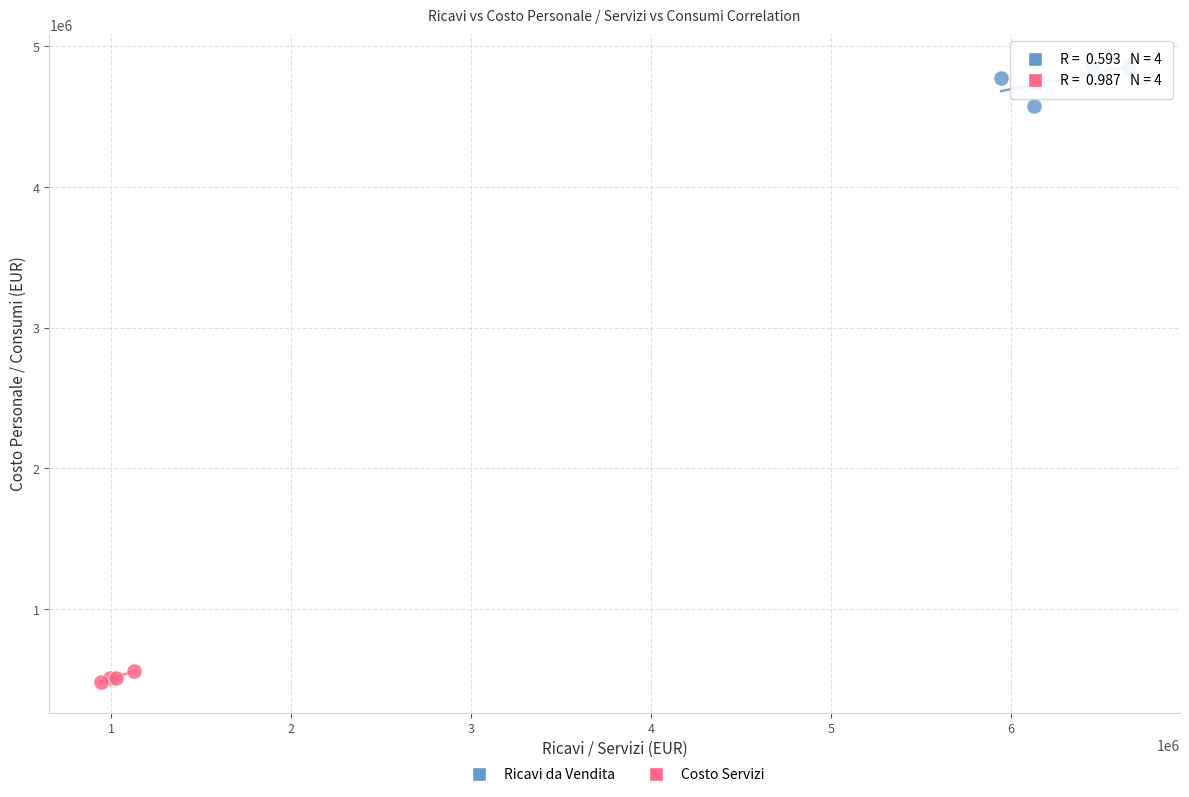

What are all the series names shown in the legend?

Ricavi da Vendita, Costo Servizi